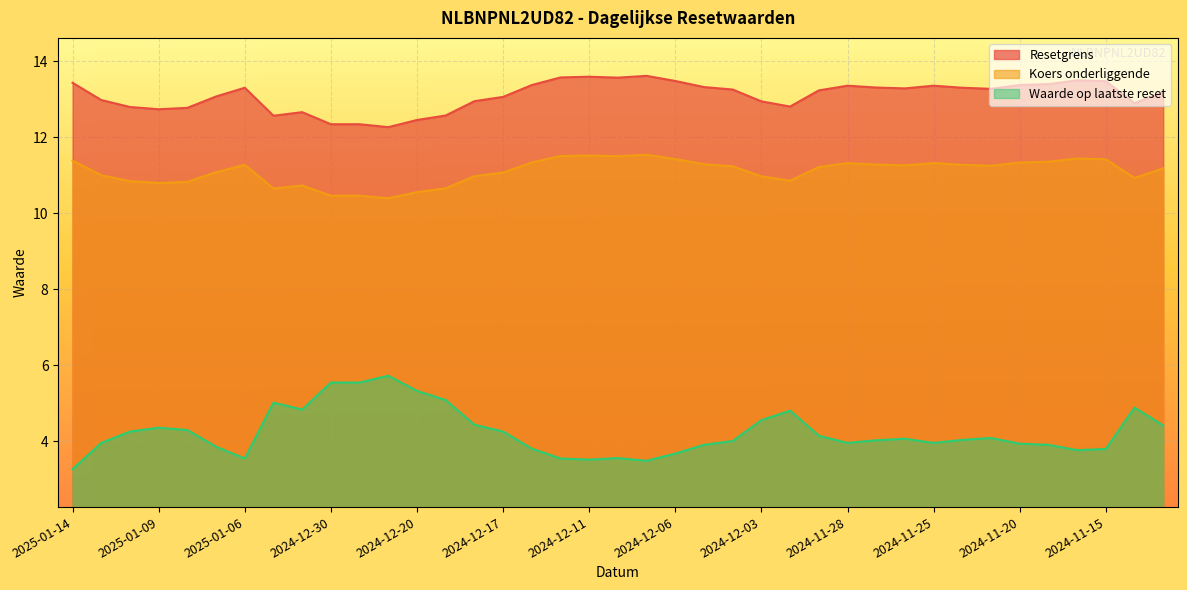

What is the highest value of the Koers onderliggende series?

11.5